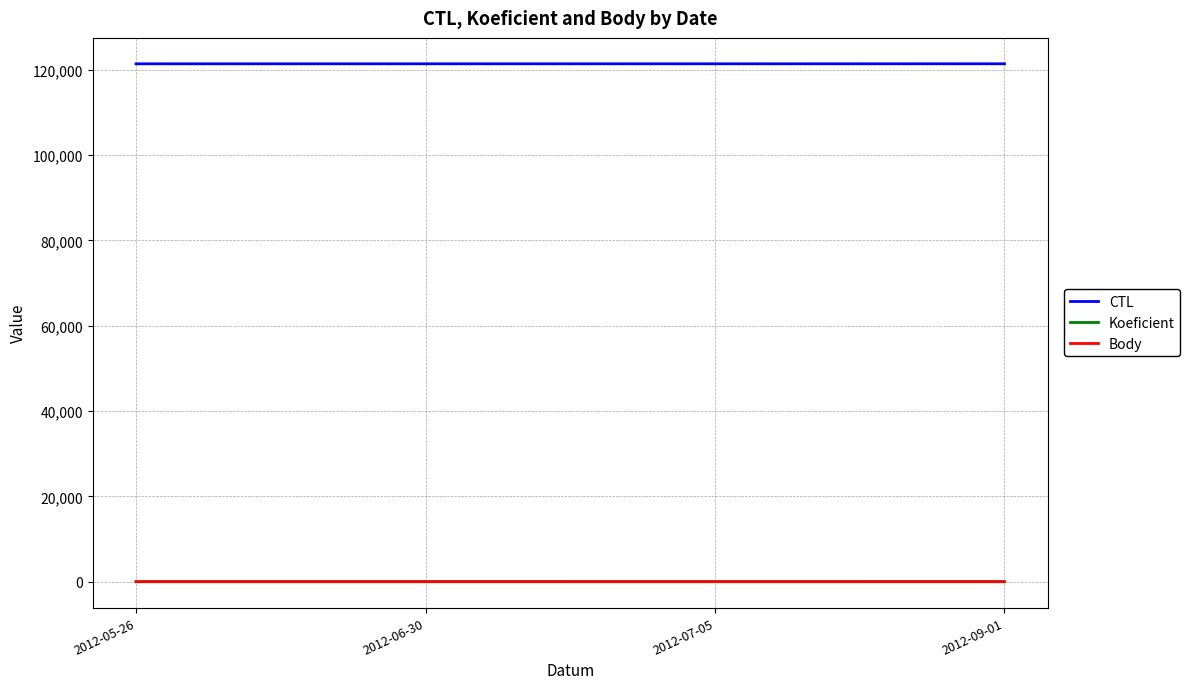

What is the maximum value shown in the chart?

121414.0